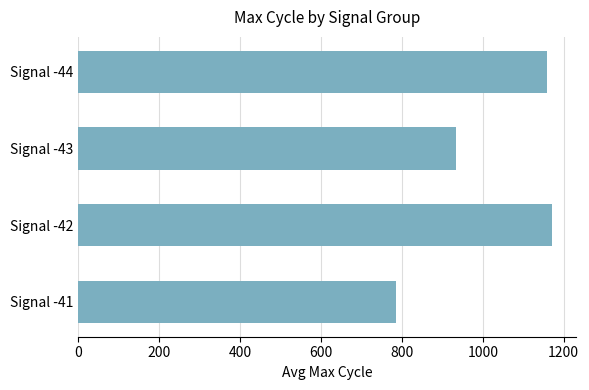

Are the bars horizontal?

Yes